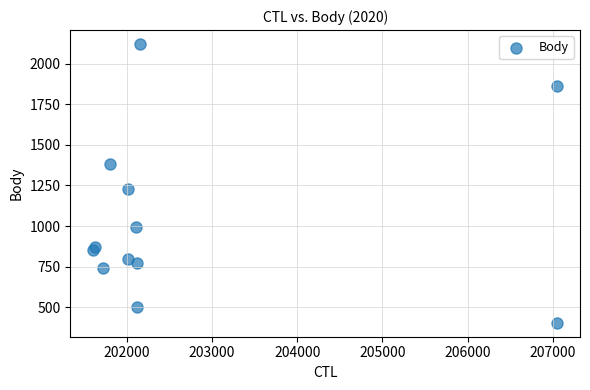

What Y value in the scatter plot is closest to 1262?

1229